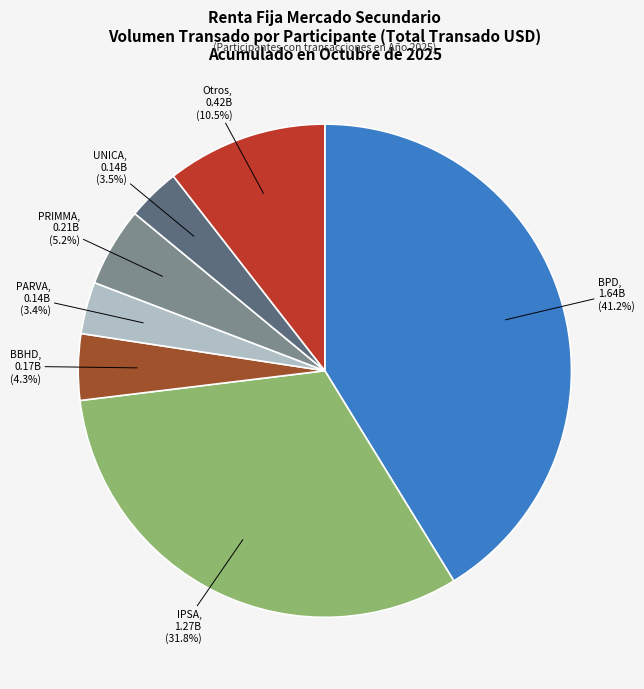

Count the number of slices in the pie.

7